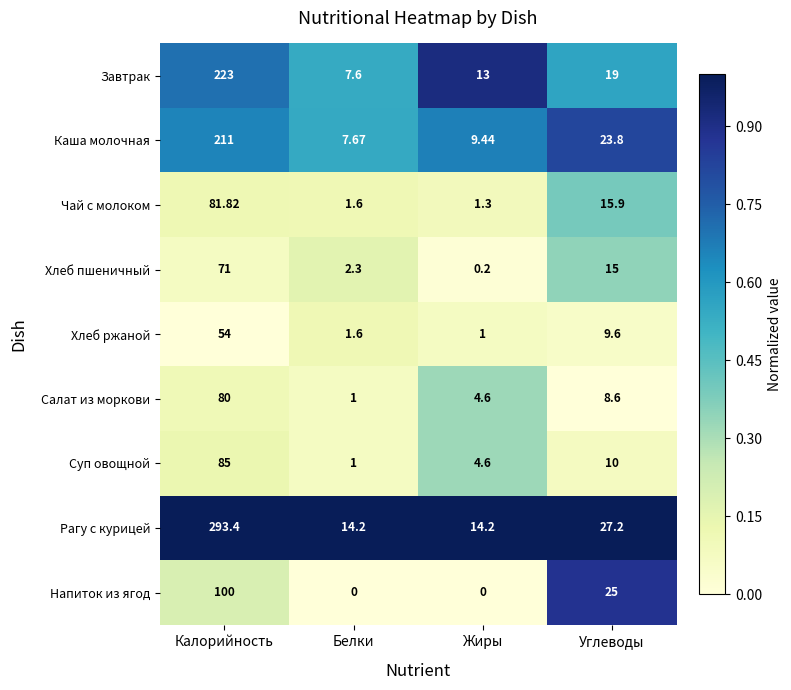

At which category is the sum across all series the highest?

Калорийность